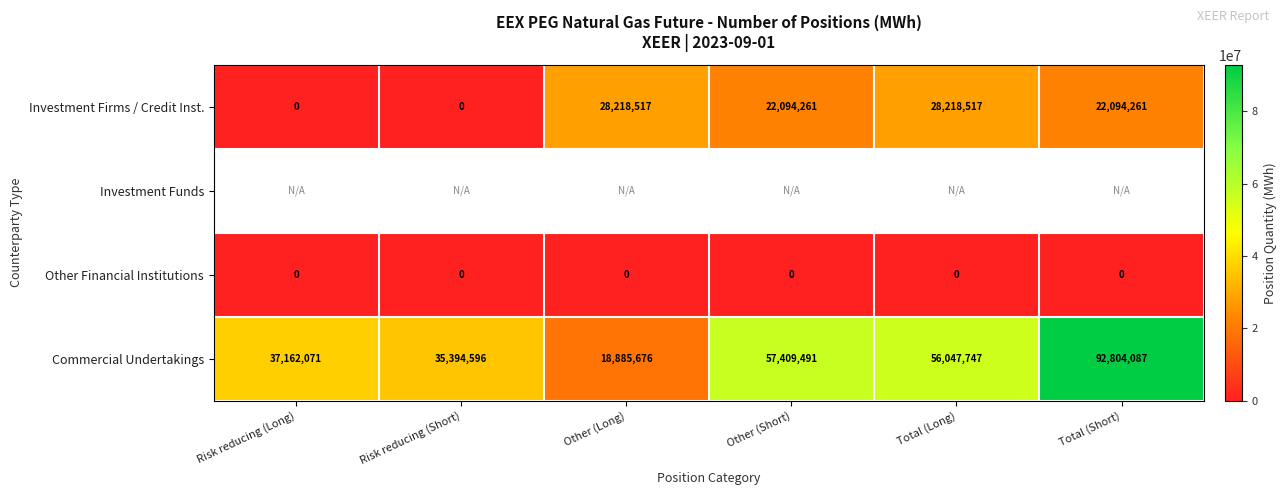

Is it true that Commercial Undertakings equals 11597143 at Other (Long)?

False